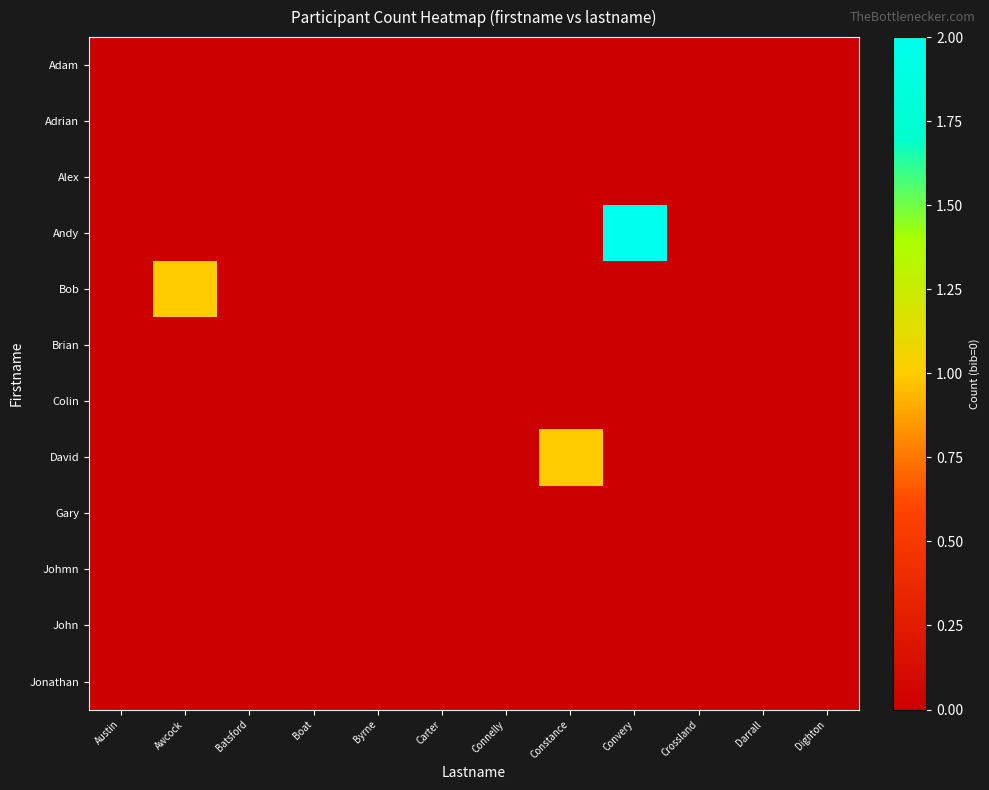

Reading right to left, list all the values displayed in this chart.

Adam: Dighton=0	Darrall=0	Crossland=0	Convery=0	Constance=0	Connelly=0	Carter=0	Byrne=0	Boat=0	Batsford=0	Awcock=0	Austin=0
Adrian: Dighton=0	Darrall=0	Crossland=0	Convery=0	Constance=0	Connelly=0	Carter=0	Byrne=0	Boat=0	Batsford=0	Awcock=0	Austin=0
Alex: Dighton=0	Darrall=0	Crossland=0	Convery=0	Constance=0	Connelly=0	Carter=0	Byrne=0	Boat=0	Batsford=0	Awcock=0	Austin=0
Andy: Dighton=0	Darrall=0	Crossland=0	Convery=2	Constance=0	Connelly=0	Carter=0	Byrne=0	Boat=0	Batsford=0	Awcock=0	Austin=0
Bob: Dighton=0	Darrall=0	Crossland=0	Convery=0	Constance=0	Connelly=0	Carter=0	Byrne=0	Boat=0	Batsford=0	Awcock=1	Austin=0
Brian: Dighton=0	Darrall=0	Crossland=0	Convery=0	Constance=0	Connelly=0	Carter=0	Byrne=0	Boat=0	Batsford=0	Awcock=0	Austin=0
Colin: Dighton=0	Darrall=0	Crossland=0	Convery=0	Constance=0	Connelly=0	Carter=0	Byrne=0	Boat=0	Batsford=0	Awcock=0	Austin=0
David: Dighton=0	Darrall=0	Crossland=0	Convery=0	Constance=1	Connelly=0	Carter=0	Byrne=0	Boat=0	Batsford=0	Awcock=0	Austin=0
Gary: Dighton=0	Darrall=0	Crossland=0	Convery=0	Constance=0	Connelly=0	Carter=0	Byrne=0	Boat=0	Batsford=0	Awcock=0	Austin=0
Johmn: Dighton=0	Darrall=0	Crossland=0	Convery=0	Constance=0	Connelly=0	Carter=0	Byrne=0	Boat=0	Batsford=0	Awcock=0	Austin=0
John: Dighton=0	Darrall=0	Crossland=0	Convery=0	Constance=0	Connelly=0	Carter=0	Byrne=0	Boat=0	Batsford=0	Awcock=0	Austin=0
Jonathan: Dighton=0	Darrall=0	Crossland=0	Convery=0	Constance=0	Connelly=0	Carter=0	Byrne=0	Boat=0	Batsford=0	Awcock=0	Austin=0